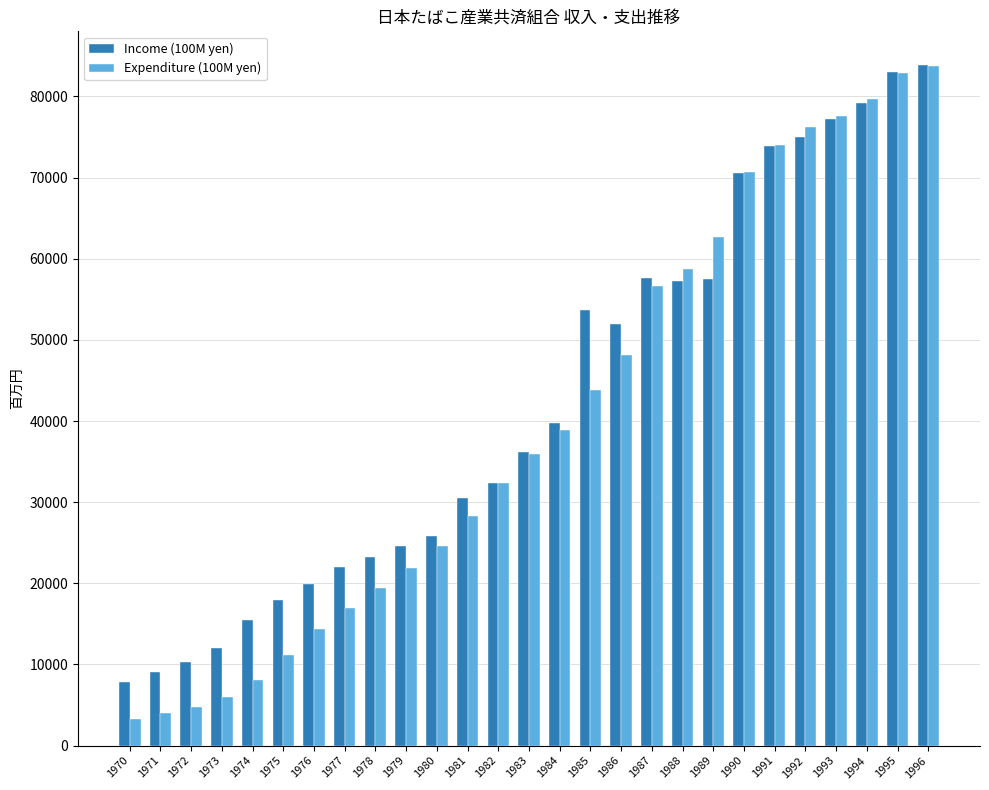

What is the difference between the highest and lowest values at 1974?

7315